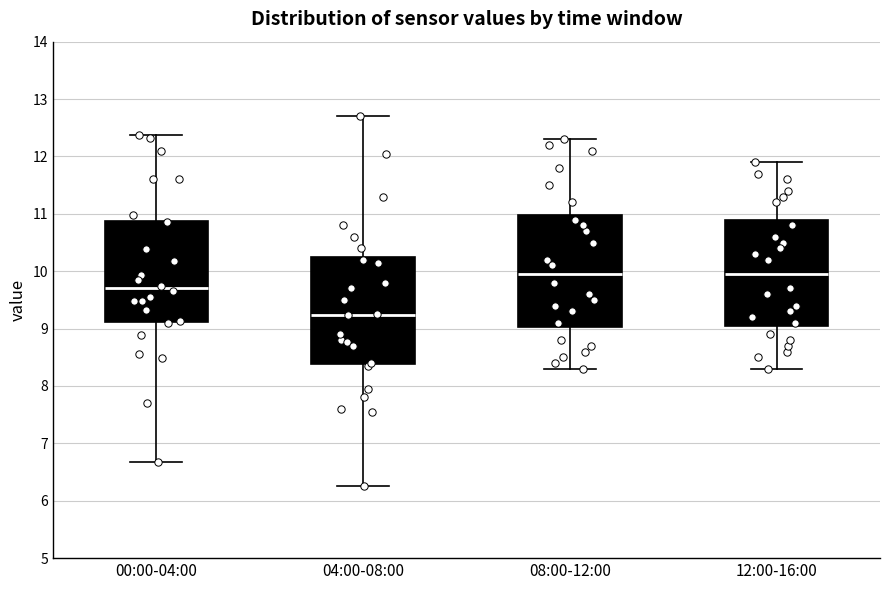

Where is the upper edge of the box for 12:00-16:00 on the y-axis? The values are not printed on the chart, so give them approximately, as read against the axis.

10.9